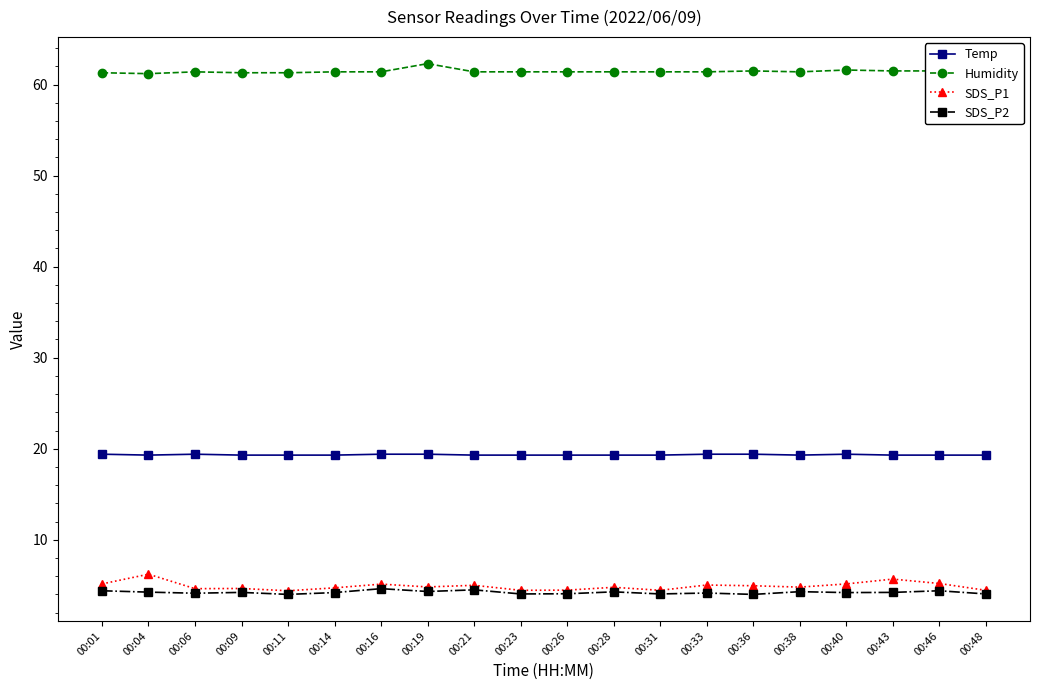

The SDS_P2 series shows 4.4 at 00:01. True or false?

True